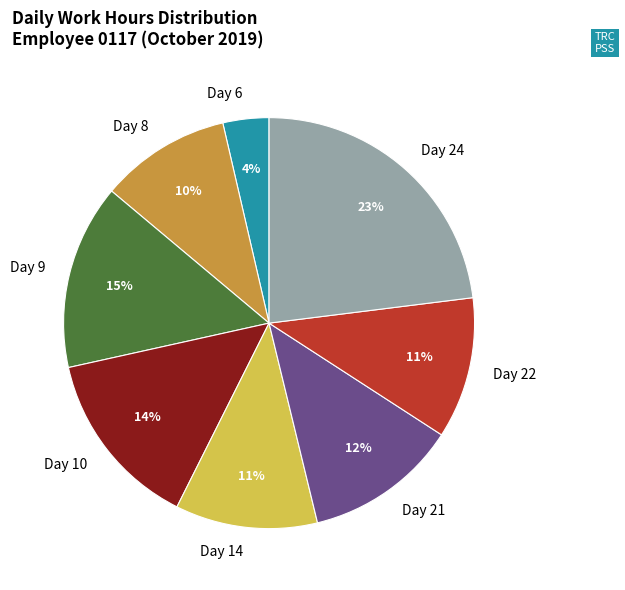

What is the largest slice in the pie chart?

Day 24